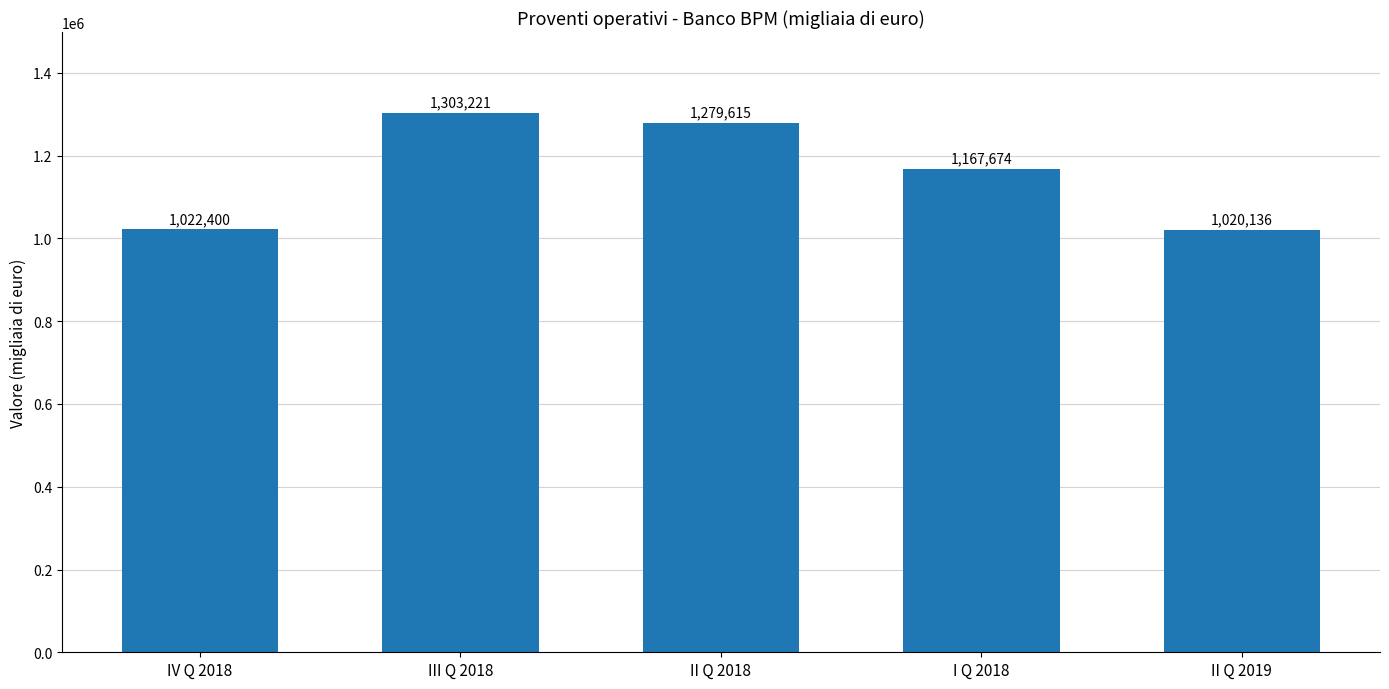

Reading left to right, extract all data points from this chart.

1022400	1303221	1279615	1167674	1020136